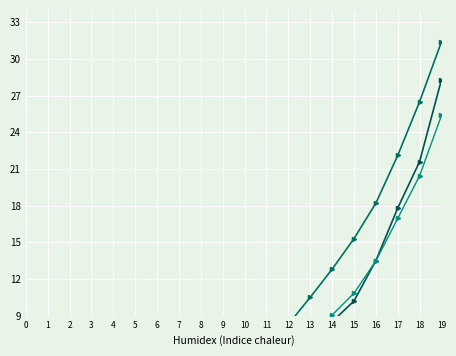

What is the value of the P2 point at the 20th from the left?

28.3